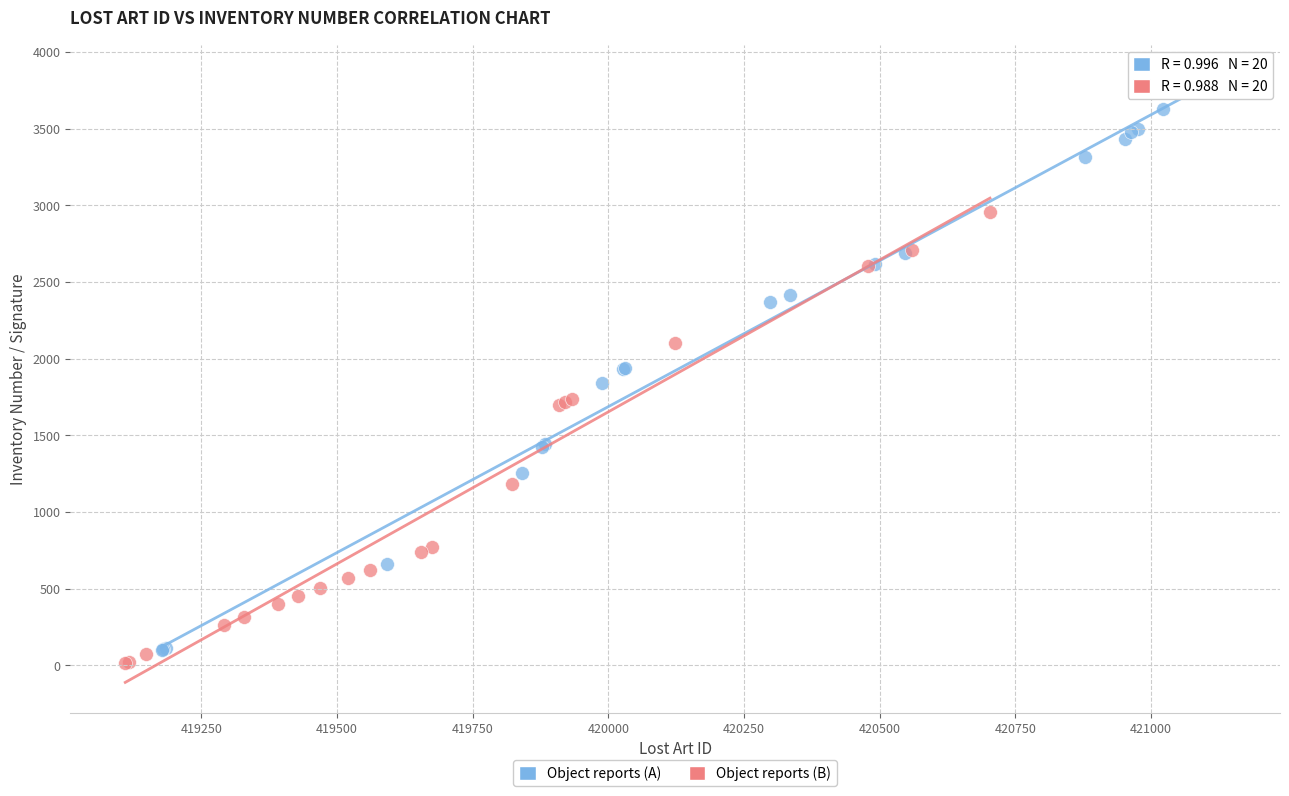

Which series has the widest spread of Y values?

Object reports (A)